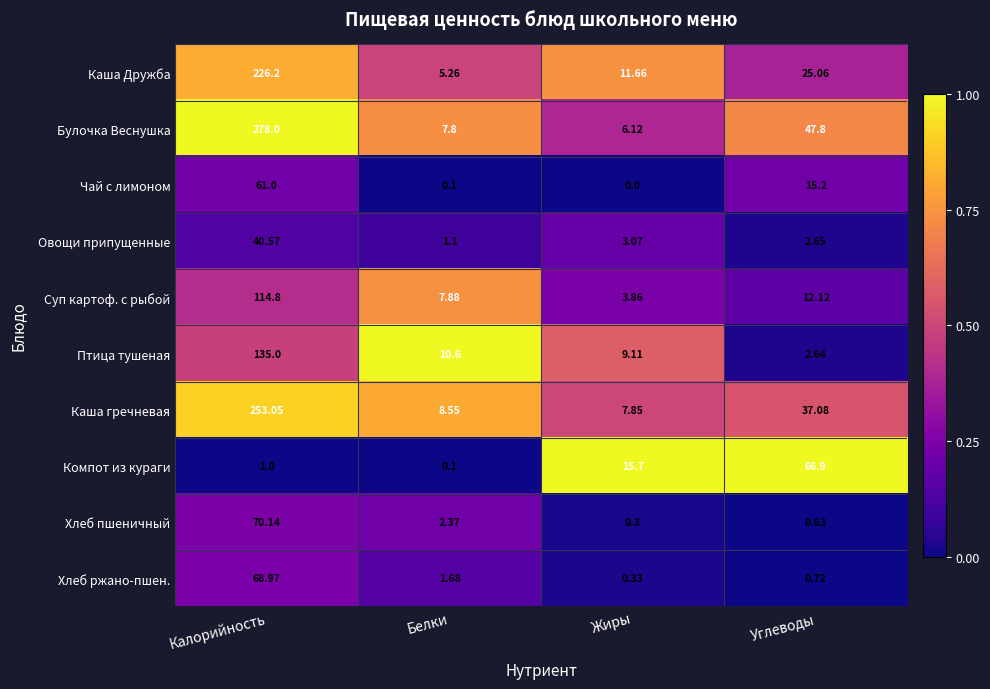

Which category has the lowest value in the Компот из кураги series?

Белки